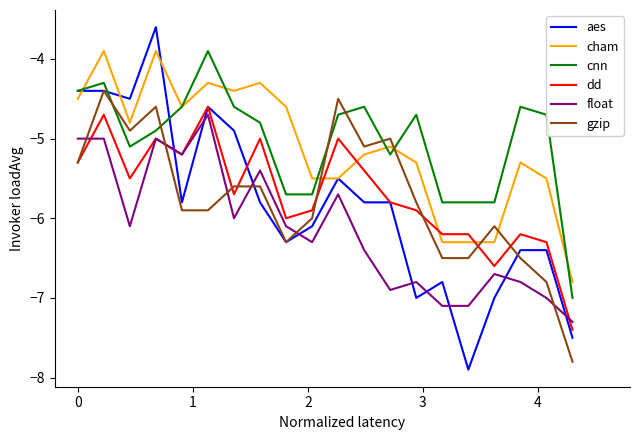

Reading right to left, list all the values displayed in this chart.

aes: -7.5	-6.4	-6.4	-7.0	-7.9	-6.8	-7.0	-5.8	-5.8	-5.5	-6.1	-6.3	-5.8	-4.9	-4.6	-5.8	-3.6	-4.5	-4.4	-4.4
cham: -6.8	-5.5	-5.3	-6.3	-6.3	-6.3	-5.3	-5.1	-5.2	-5.5	-5.5	-4.6	-4.3	-4.4	-4.3	-4.6	-3.9	-4.8	-3.9	-4.5
cnn: -7.0	-4.7	-4.6	-5.8	-5.8	-5.8	-4.7	-5.2	-4.6	-4.7	-5.7	-5.7	-4.8	-4.6	-3.9	-4.6	-4.9	-5.1	-4.3	-4.4
dd: -7.4	-6.3	-6.2	-6.6	-6.2	-6.2	-5.9	-5.8	-5.4	-5.0	-5.9	-6.0	-5.0	-5.7	-4.6	-5.2	-5.0	-5.5	-4.7	-5.3
float: -7.3	-7.0	-6.8	-6.7	-7.1	-7.1	-6.8	-6.9	-6.4	-5.7	-6.3	-6.1	-5.4	-6.0	-4.7	-5.2	-5.0	-6.1	-5.0	-5.0
gzip: -7.8	-6.8	-6.5	-6.1	-6.5	-6.5	-5.8	-5.0	-5.1	-4.5	-6.0	-6.3	-5.6	-5.6	-5.9	-5.9	-4.6	-4.9	-4.4	-5.3